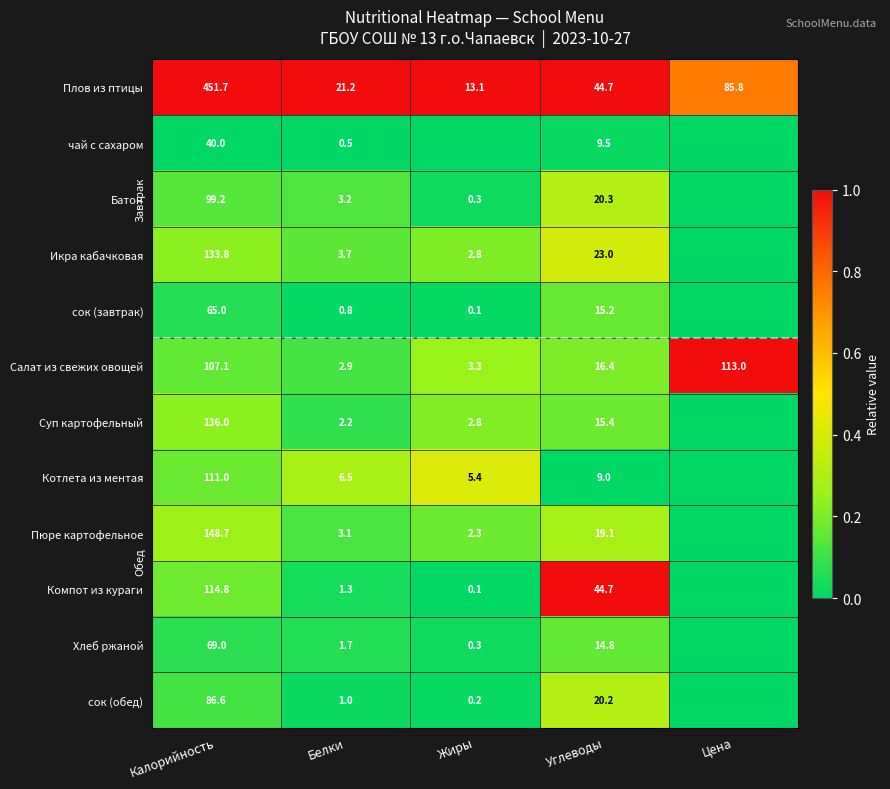

The Суп картофельный series shows 0.3 at Углеводы. True or false?

False